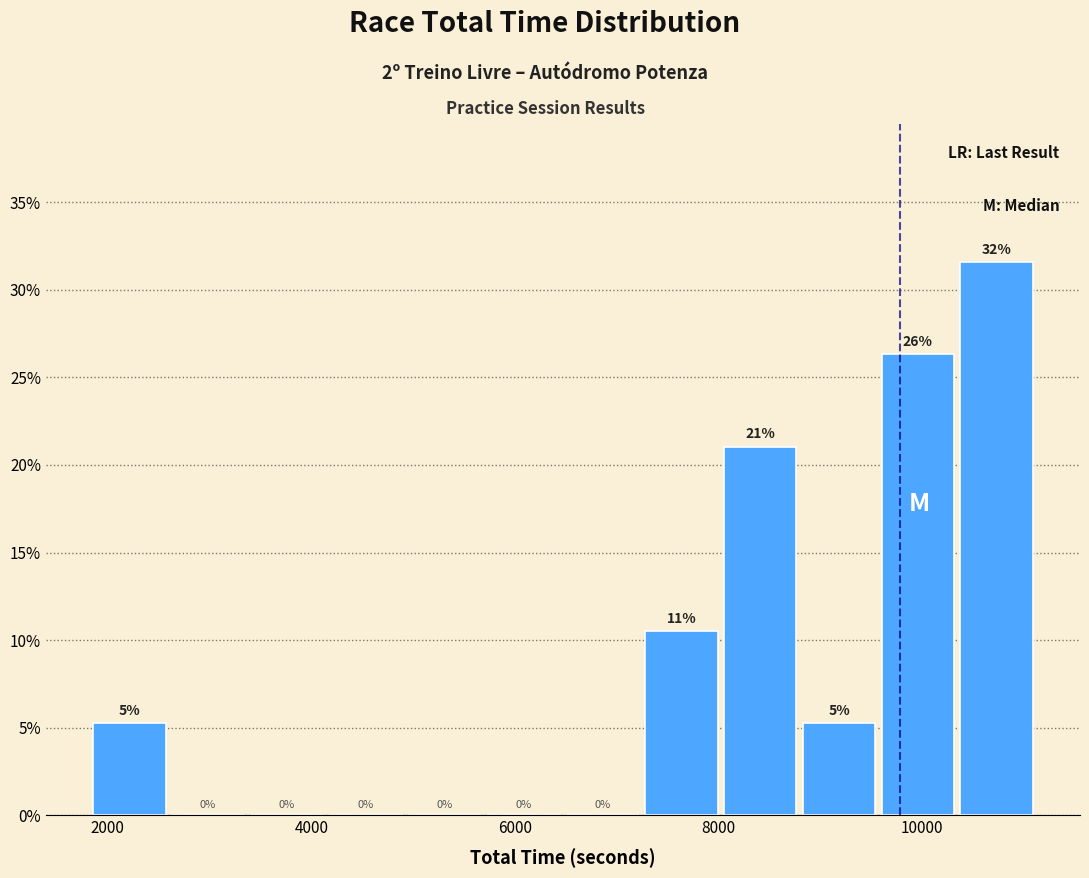

Around what value on the x-axis is the tallest bar? Give the approximate position of its centre, as read against the axis.

10800